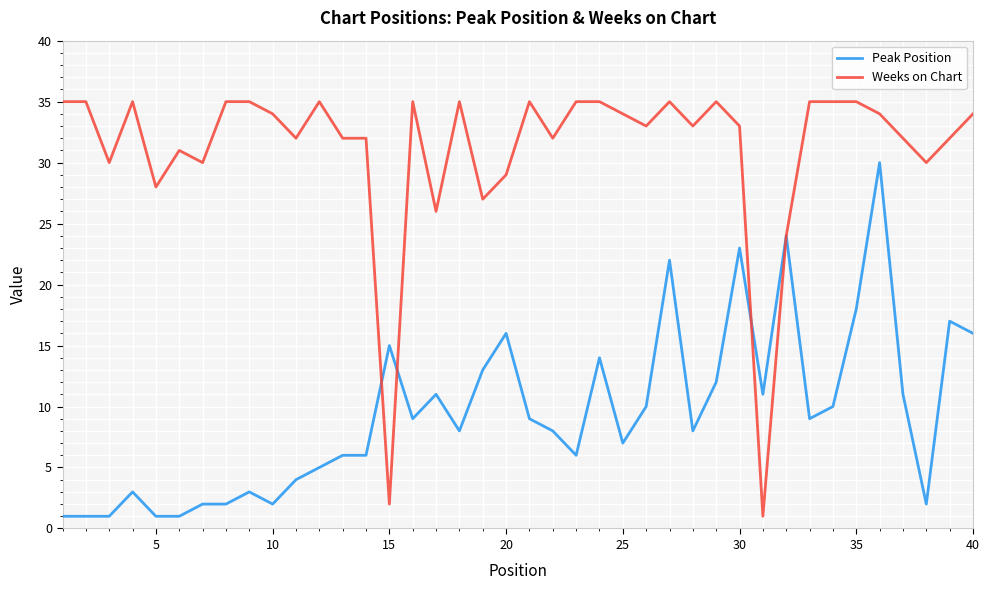

What are all the series names shown in the legend?

Peak Position, Weeks on Chart